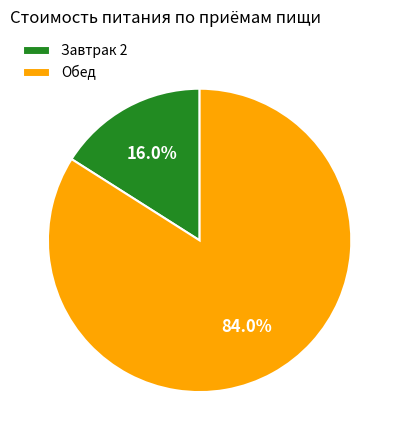

Which slice is the largest?

Обед